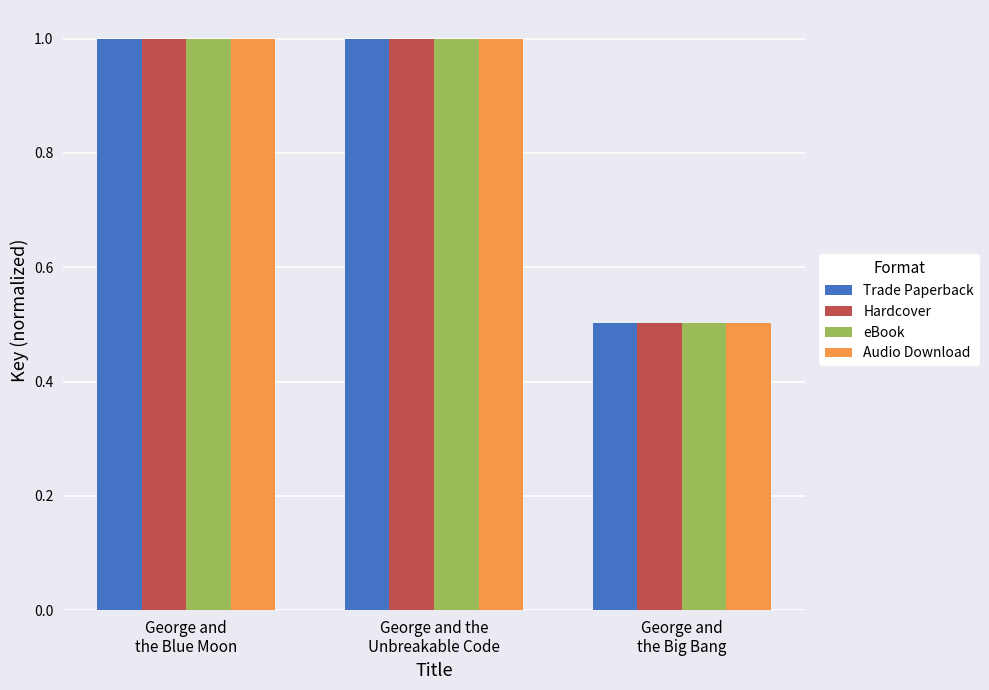

Are the bars horizontal?

No